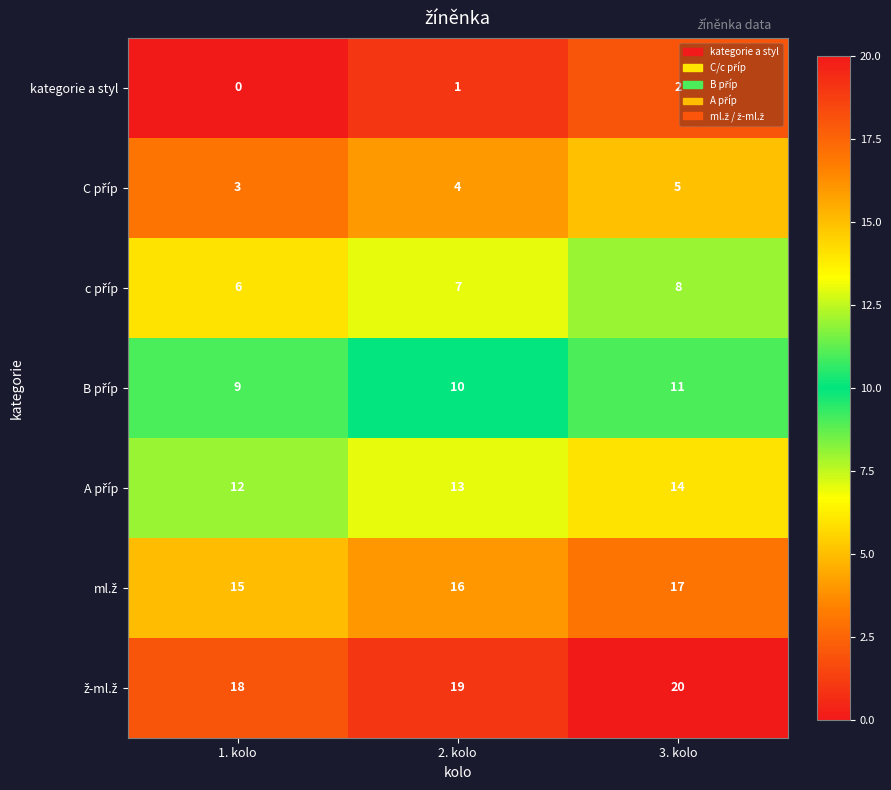

Count the kategorie a styl values in the range 0 to 2.

3